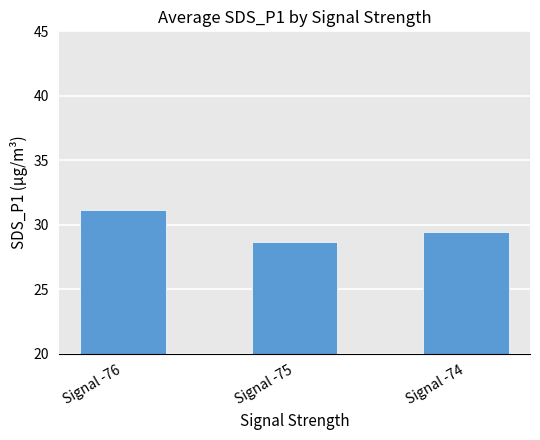

How many data points are less than 29?

1